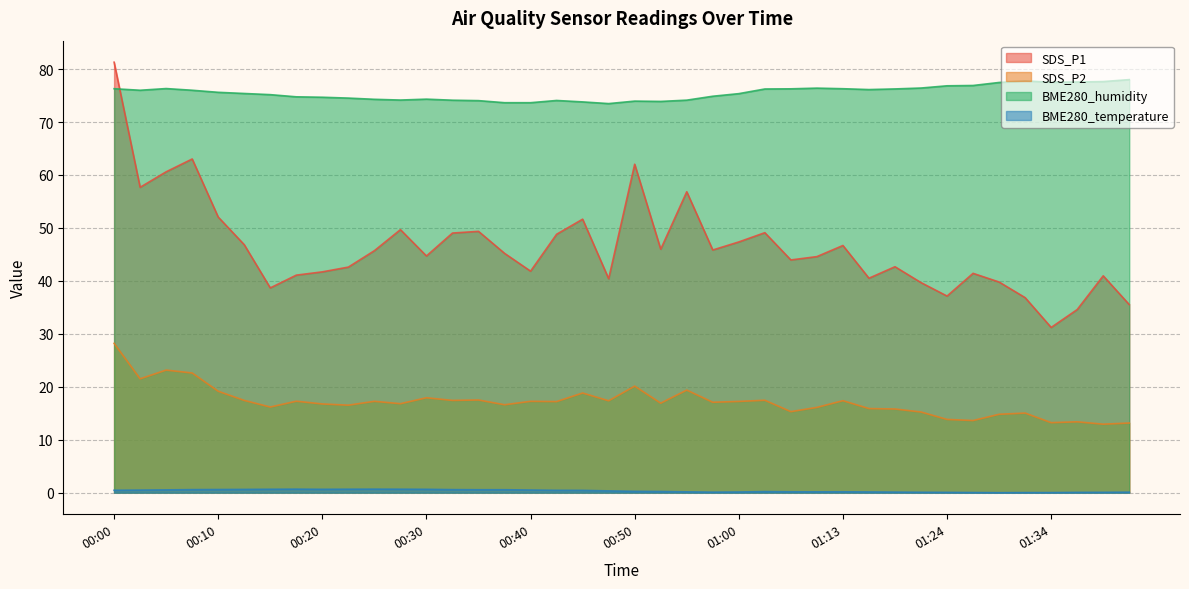

What is the total value across all series at 01:19?

134.8